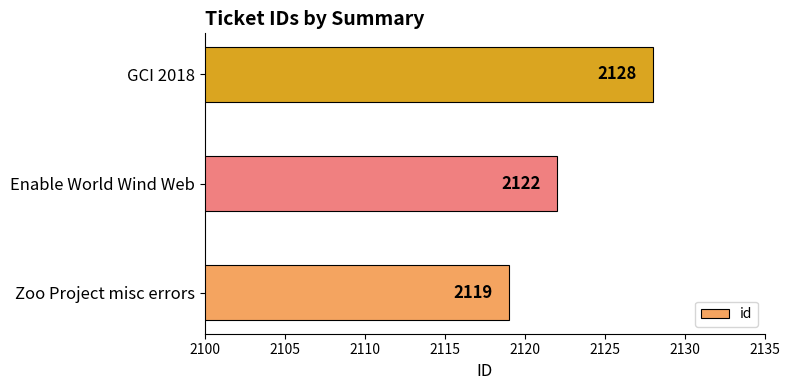

What is the difference between the maximum and minimum values?

9